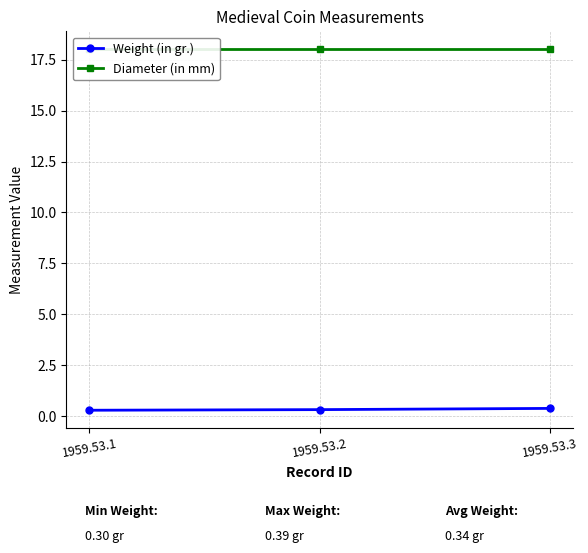

Is the value of Weight (in gr.) at 1959.53.3 greater than the value of Diameter (in mm) at 1959.53.3?

No